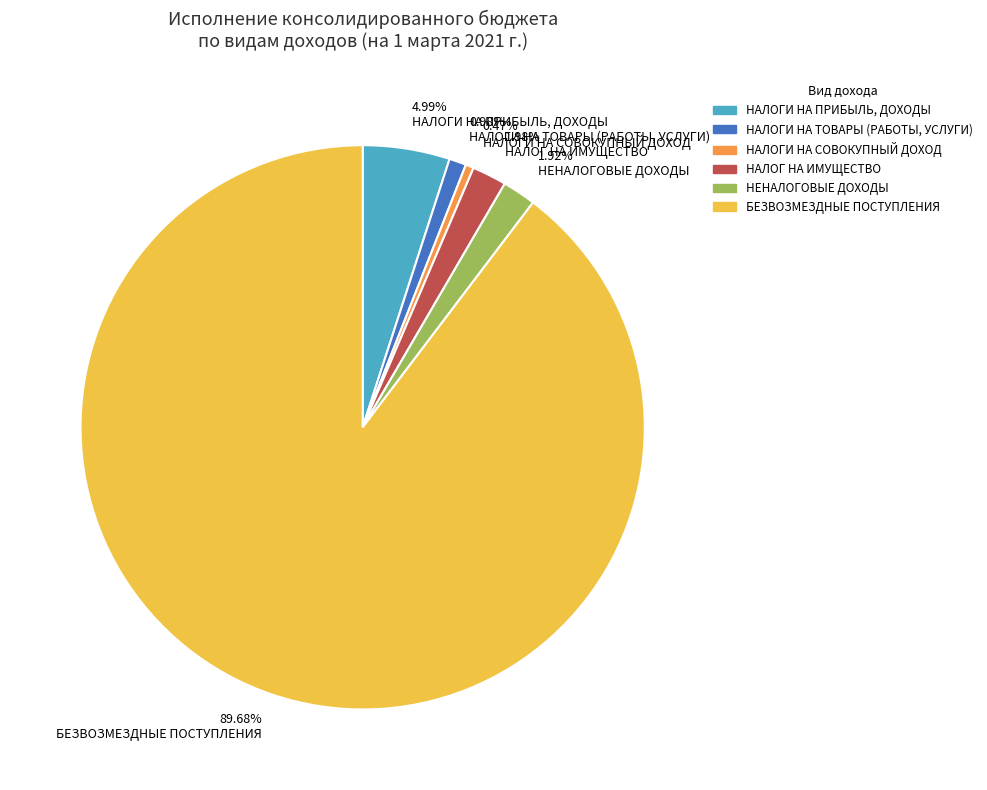

Between 89.68% БЕЗВОЗМЕЗДНЫЕ ПОСТУПЛЕНИЯ and 0.47% НАЛОГИ НА СОВОКУПНЫЙ ДОХОД, which is larger?

89.68% БЕЗВОЗМЕЗДНЫЕ ПОСТУПЛЕНИЯ